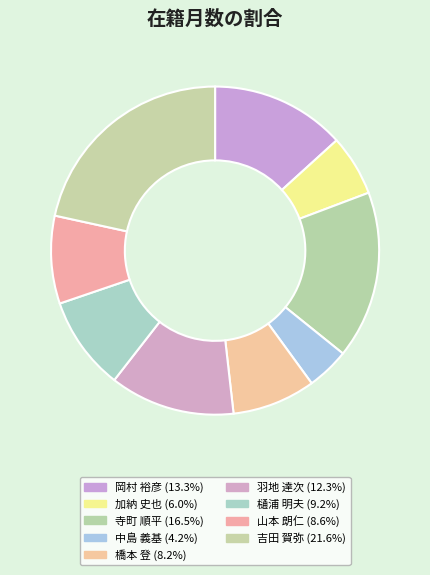

How many segments does this pie chart have?

9